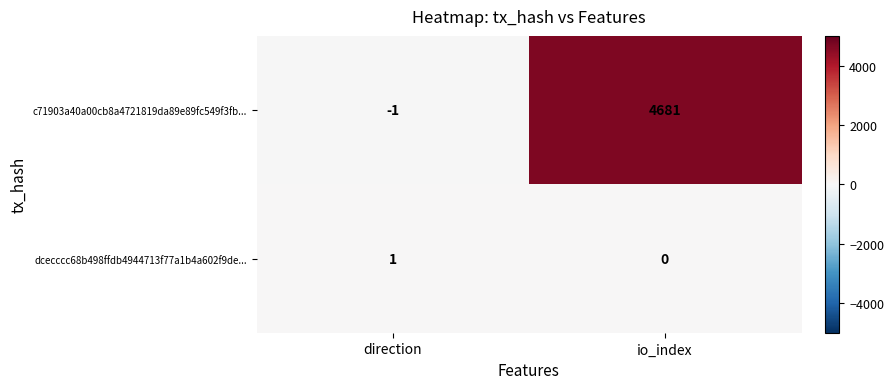

Reading left to right, list all the values displayed in this chart.

c71903a40a00cb8a4721819da89e89fc549f3fb...: direction=-1	io_index=4681
dcecccc68b498ffdb4944713f77a1b4a602f9de...: direction=1	io_index=0